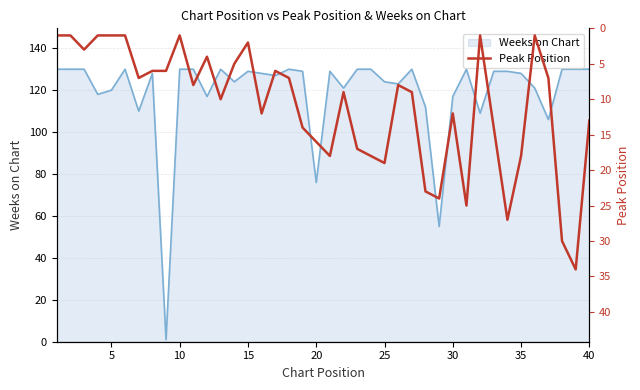

True or false: there are more than 1 points higher than both neighbors.

True